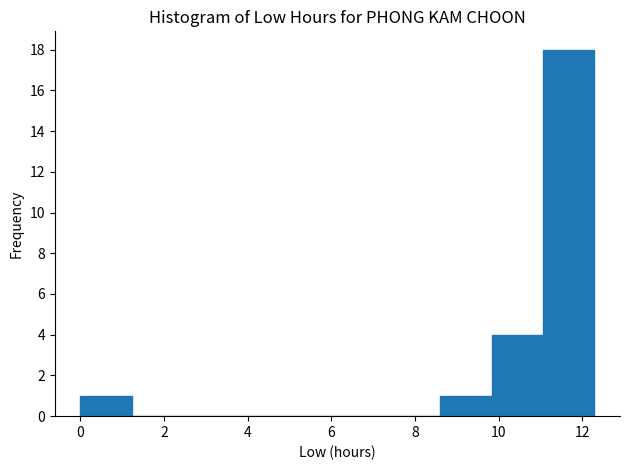

How tall is the bar that spans 8.6 to 9.8 on the x-axis? Neither the bar edges nor the heights are printed on the chart, so give them approximately, as read against the axes.

1